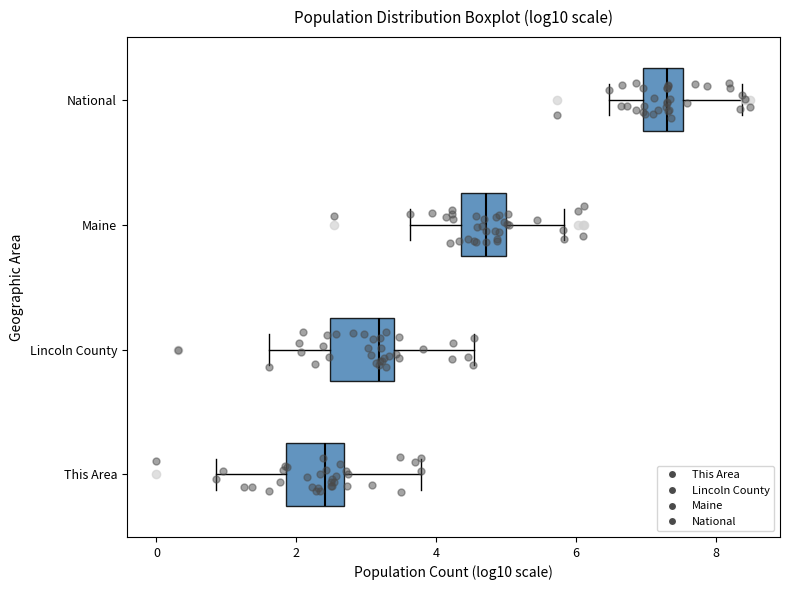

Where does the median line of the box for Lincoln County sit on the x-axis? The values are not printed on the chart, so give them approximately, as read against the axis.

3.2